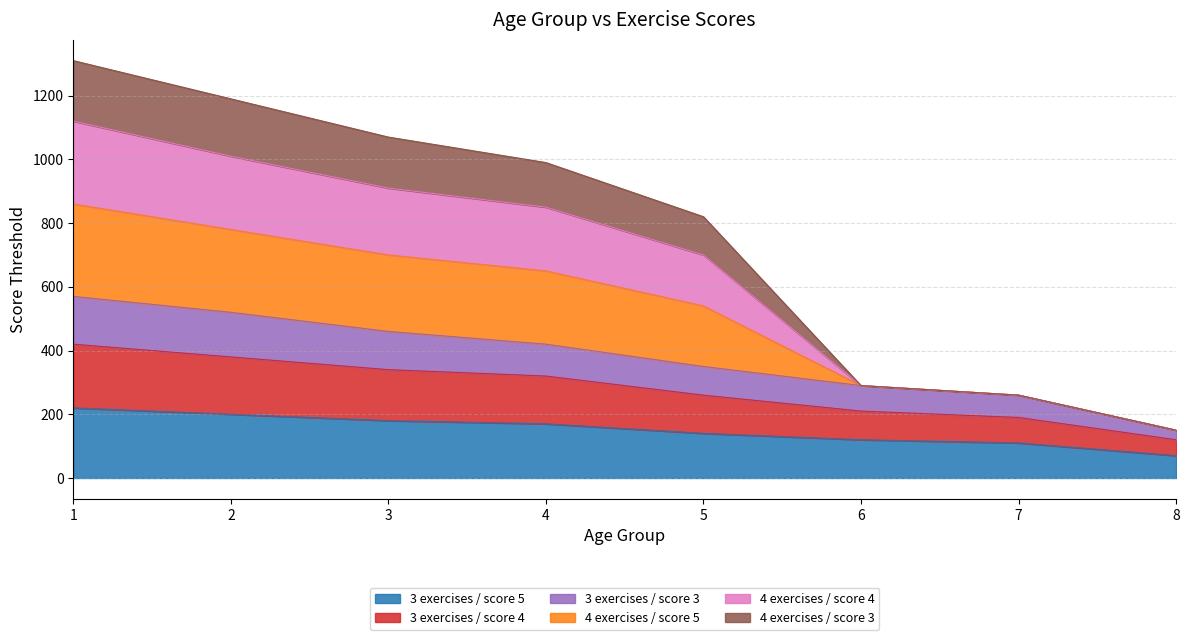

Is it true that 3 exercises / score 3 equals 520 at 2?

True